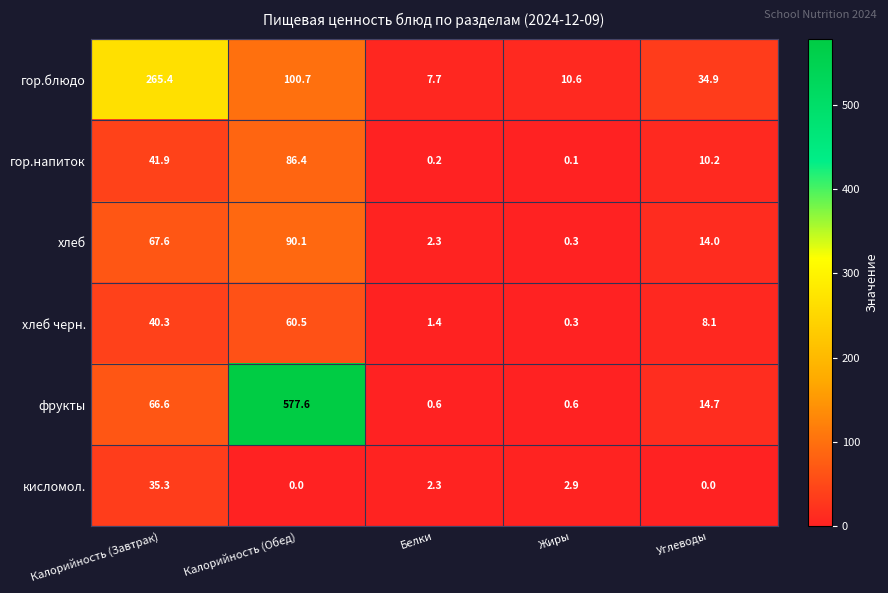

Is it true that хлеб equals 0.3 at Жиры?

True